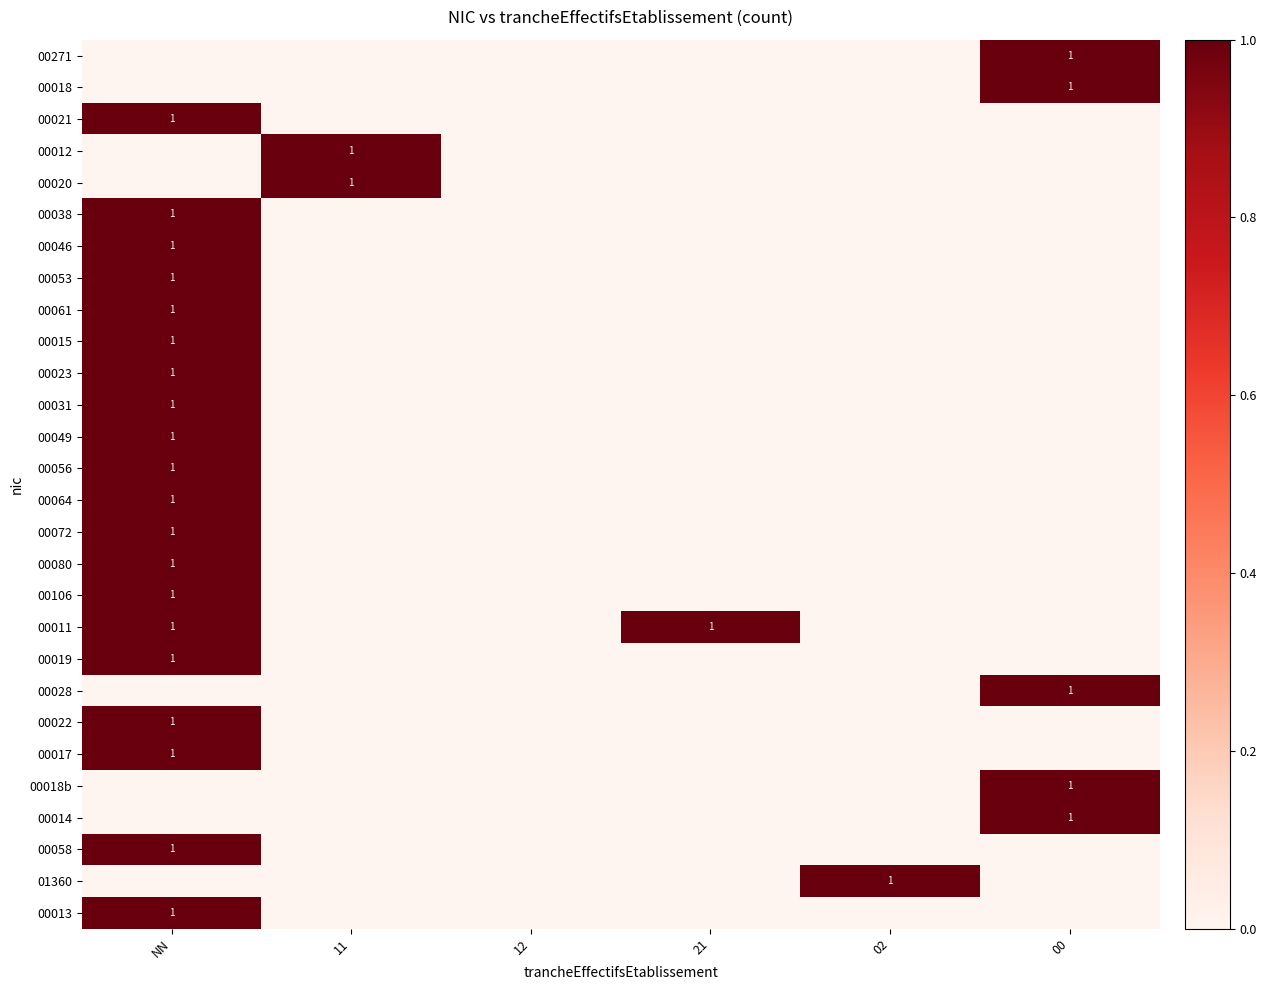

Is it true that 00072 equals 1 at NN?

True